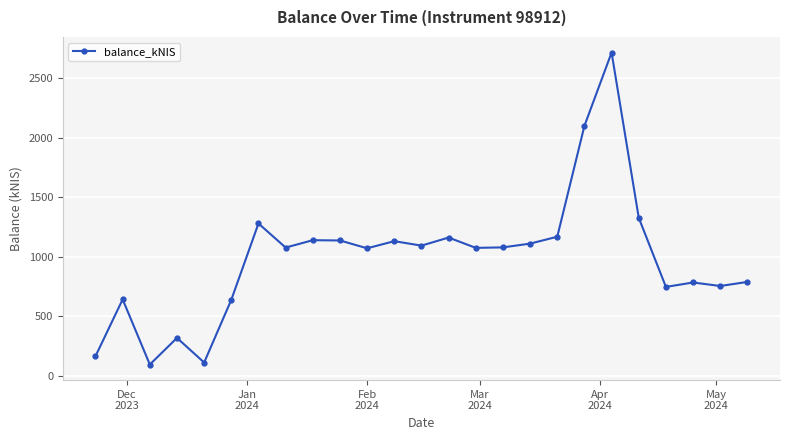

Is this an area chart (filled region under the line)?

No